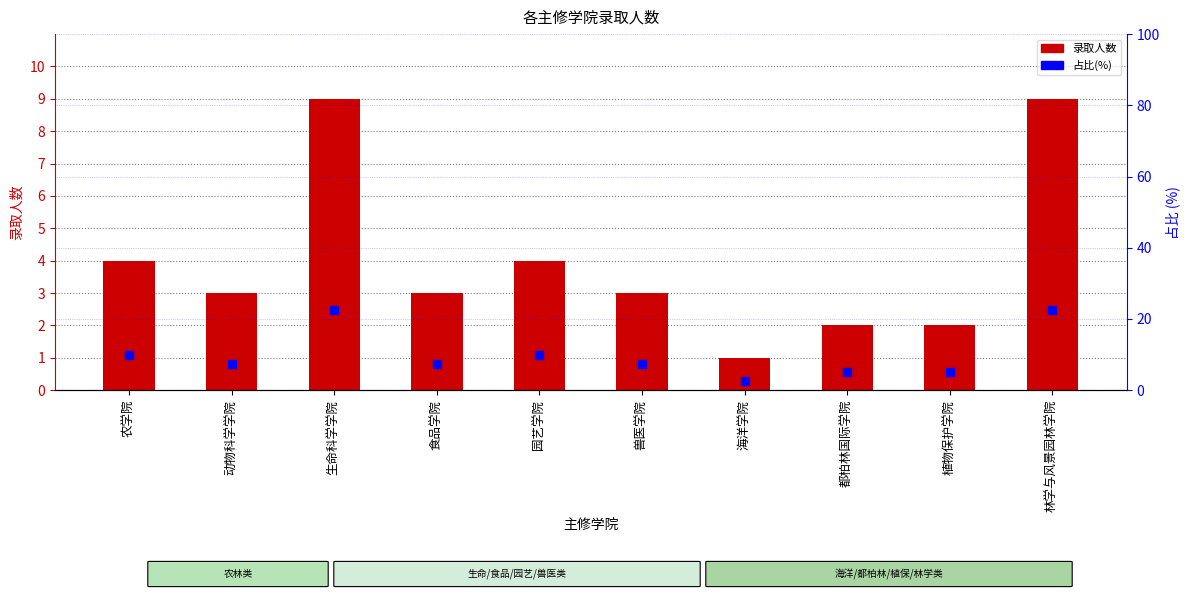

At how many categories does at least one series exceed 13?

2